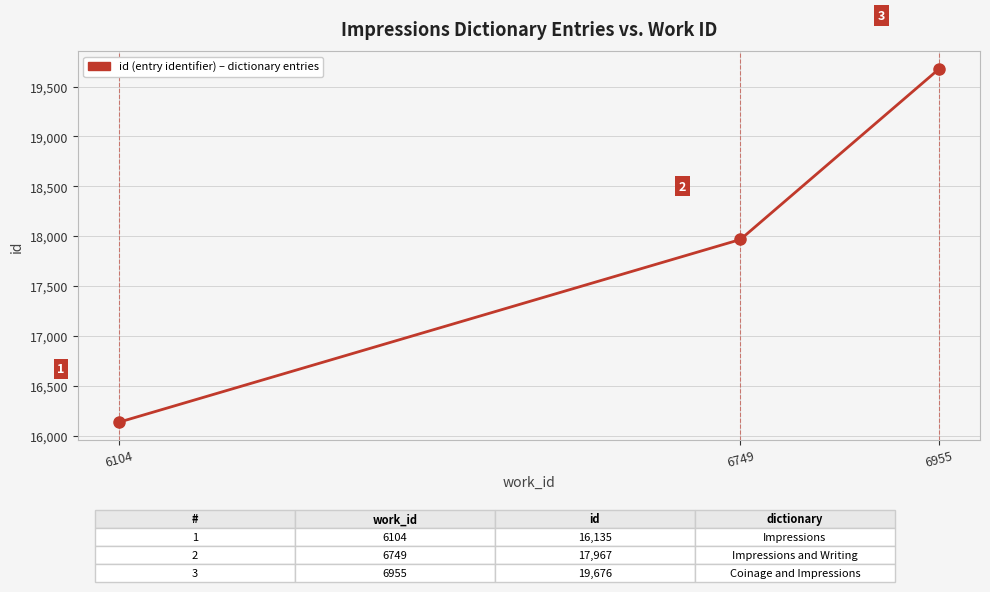

What is the smallest value displayed?

16135